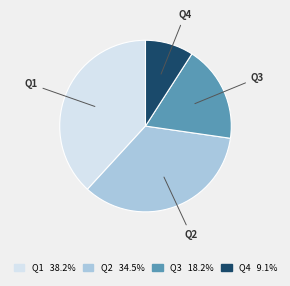

The Q4 slice represents 14% of the pie. True or false?

False